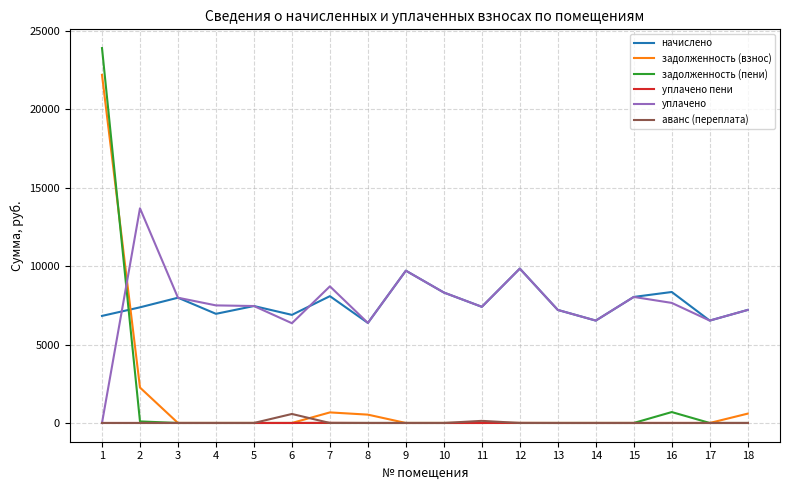

What is the lowest value of the начислено series?

6375.6